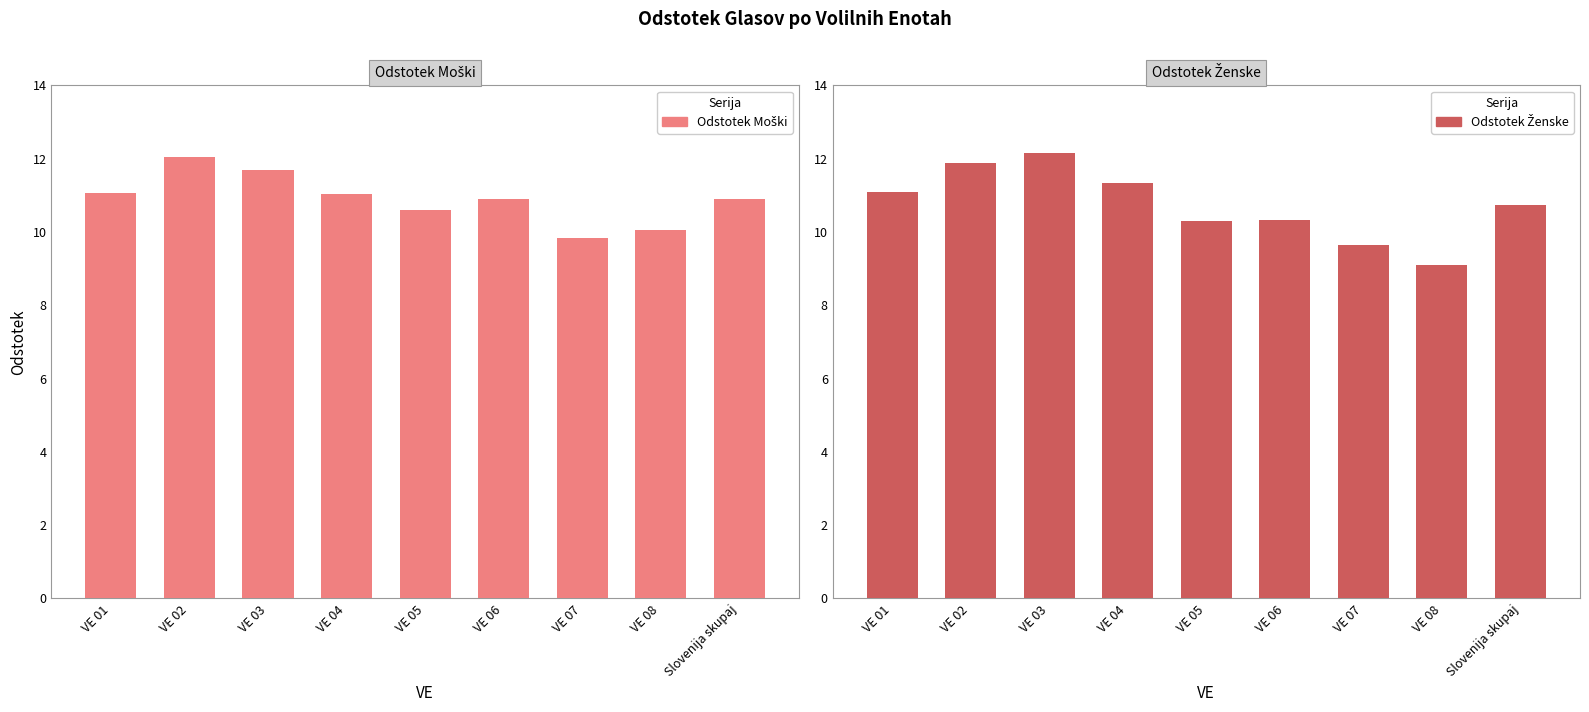

At VE 08, list the series in order from smallest to largest.

Odstotek Ženske, Odstotek Moški